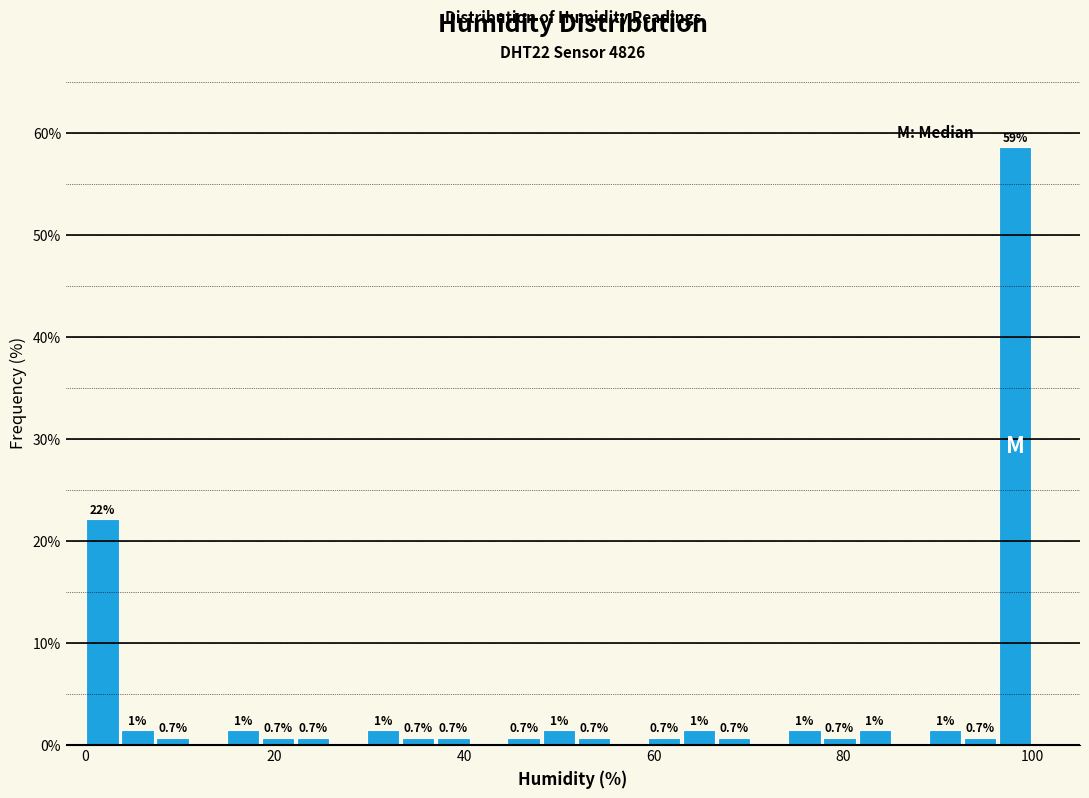

Around what value on the x-axis is the tallest bar? Give the approximate position of its centre, as read against the axis.

98